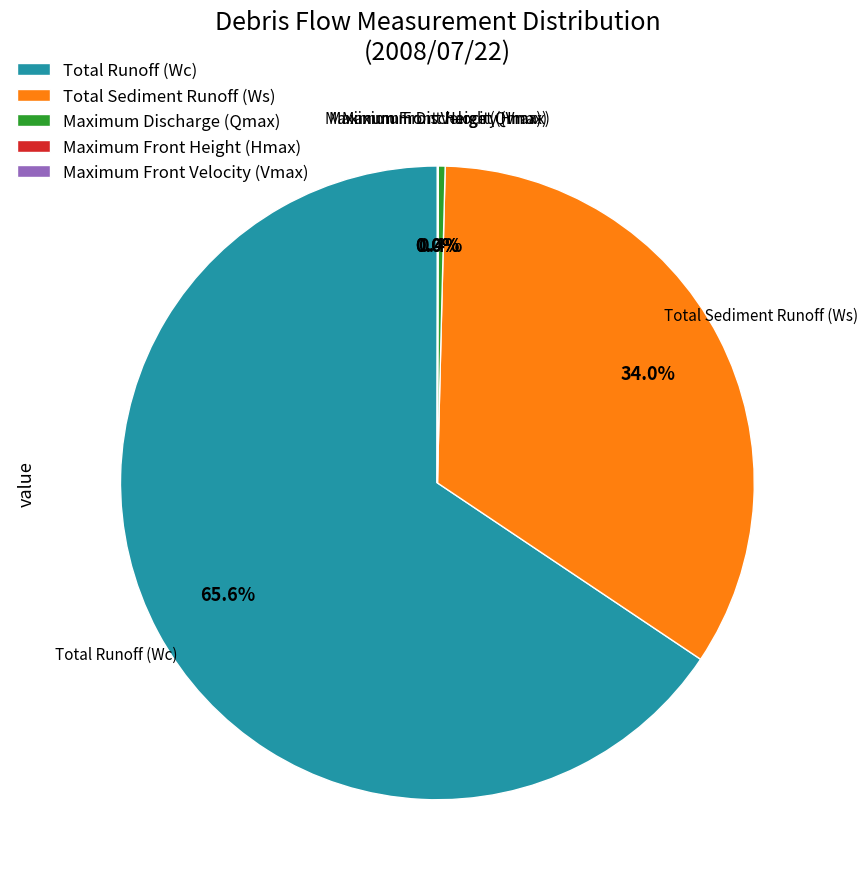

Do Total Runoff (Wc) and Maximum Discharge (Qmax) together represent more than half of the pie?

Yes